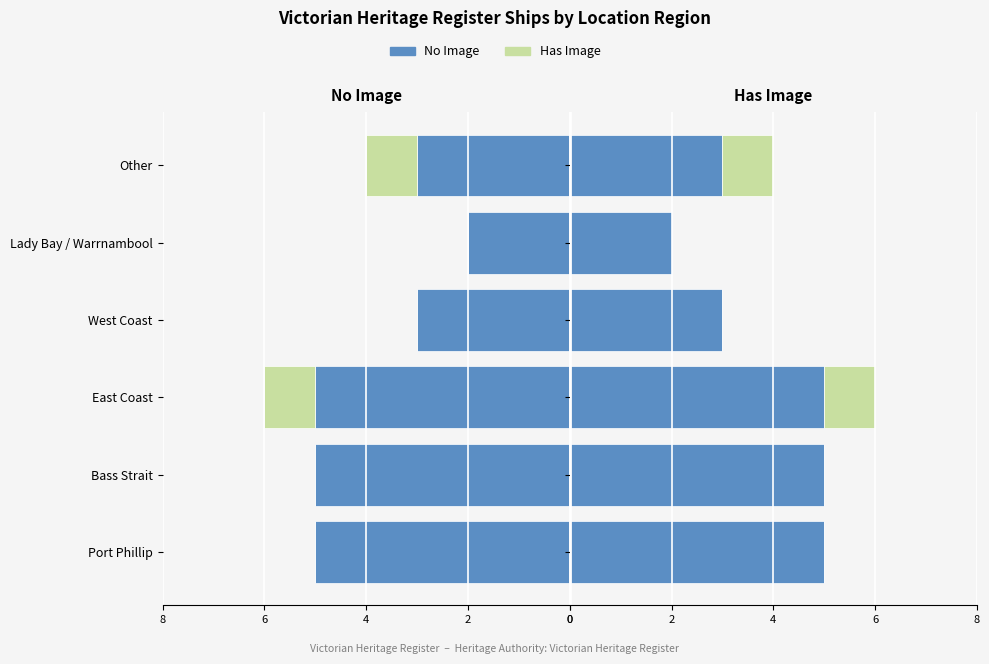

How many data points in No Image are less than 5?

3